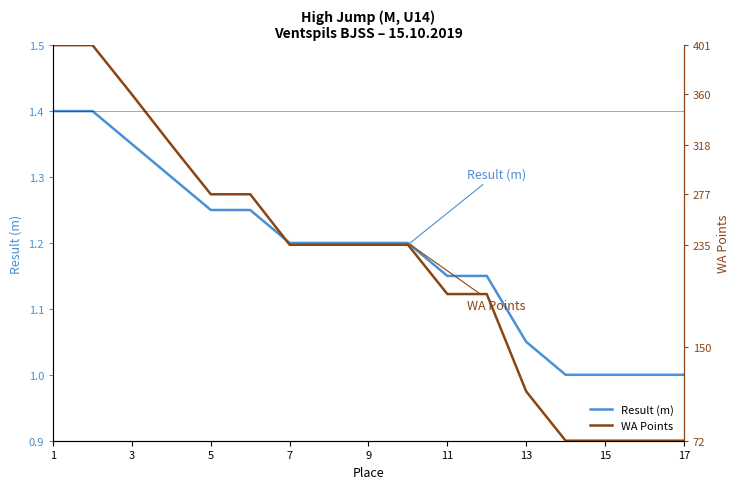

Which label corresponds to the largest value in the chart?

1